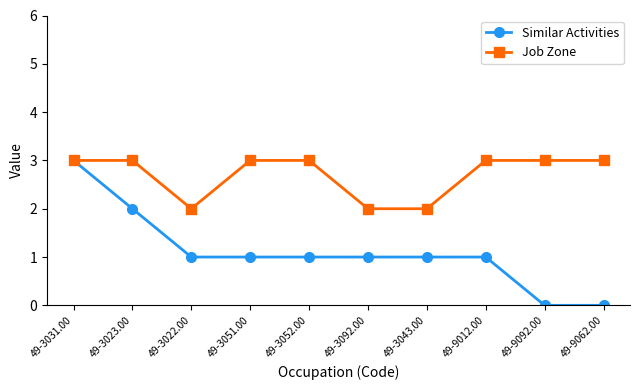

What position from the right is 49-3043.00?

4